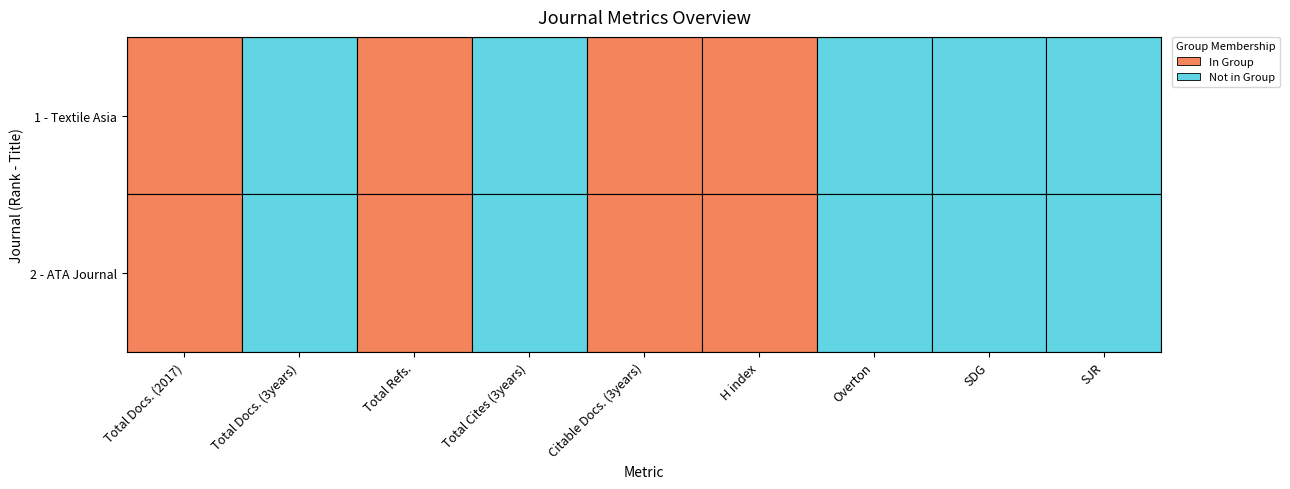

The SJR series shows 0 at 1 - Textile Asia. True or false?

True